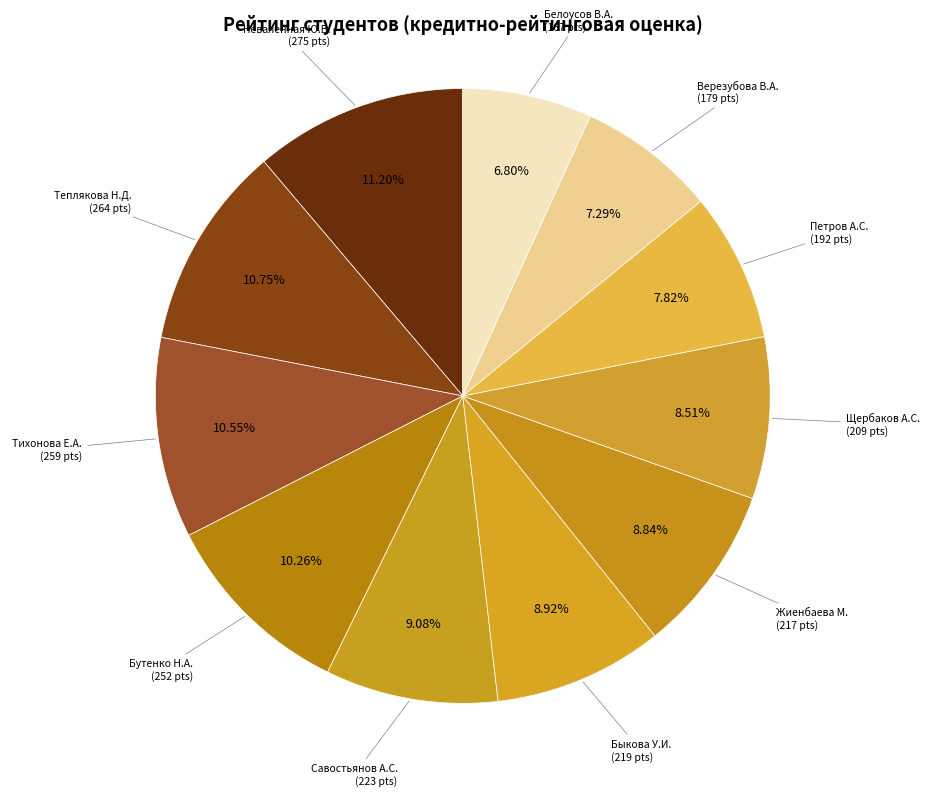

Which has a higher value, Верезубова В.А. or Жиенбаева М.?

Жиенбаева М.